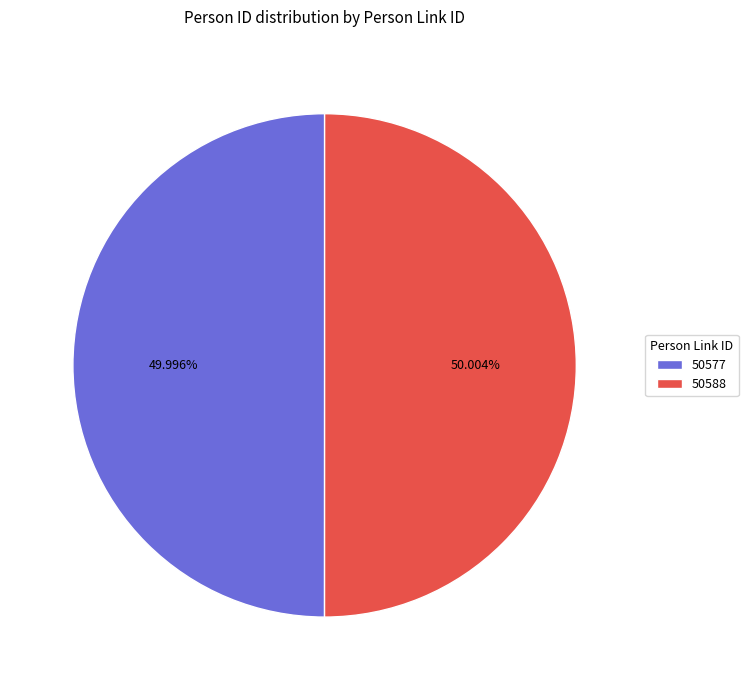

Combined, do 50577 and 50588 account for over 50%?

Yes